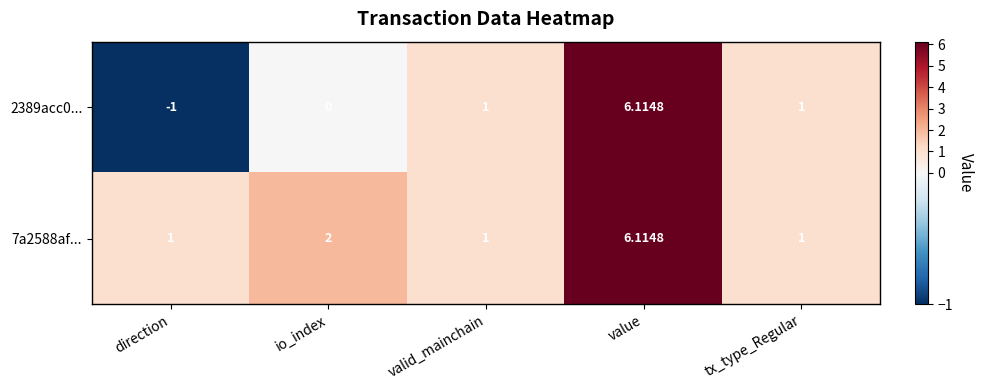

Is the value of 2389acc0... at value greater than the value of 7a2588af... at direction?

Yes